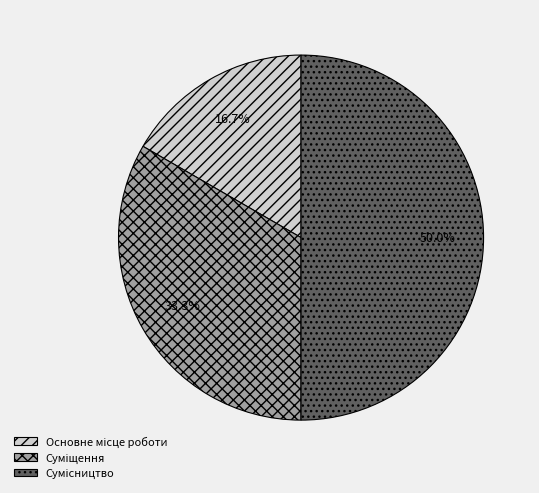

What is the largest slice in the pie chart?

Сумісництво